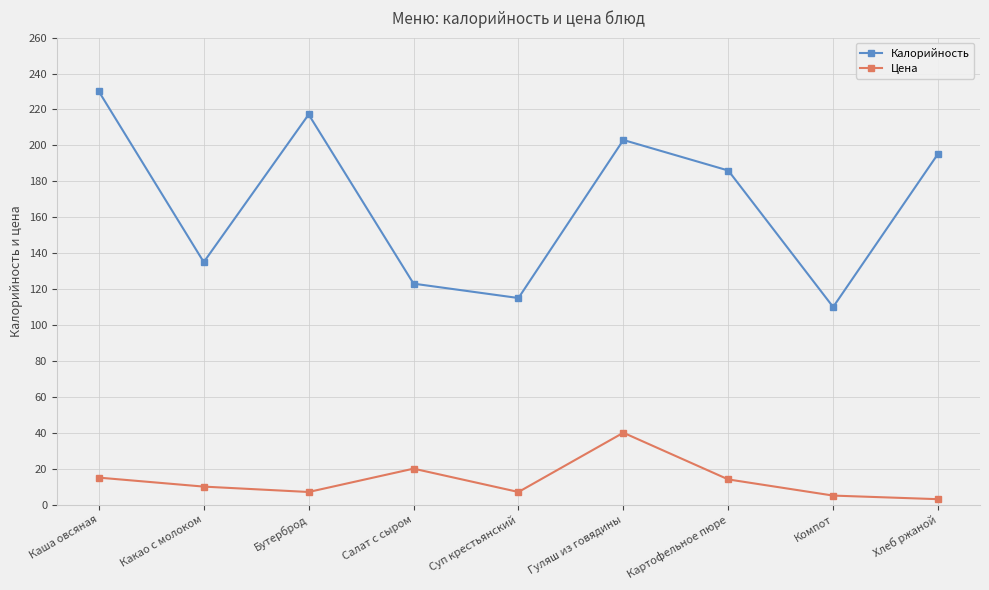

Rank the categories by Калорийность value from lowest to highest.

Компот, Суп крестьянский, Салат с сыром, Какао с молоком, Картофельное пюре, Хлеб ржаной, Гуляш из говядины, Бутерброд, Каша овсяная